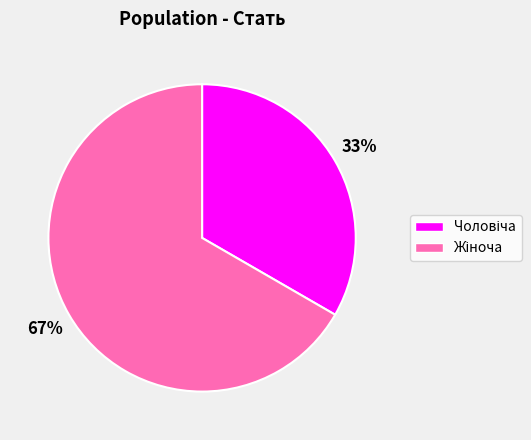

Is there a majority slice in this chart?

Yes